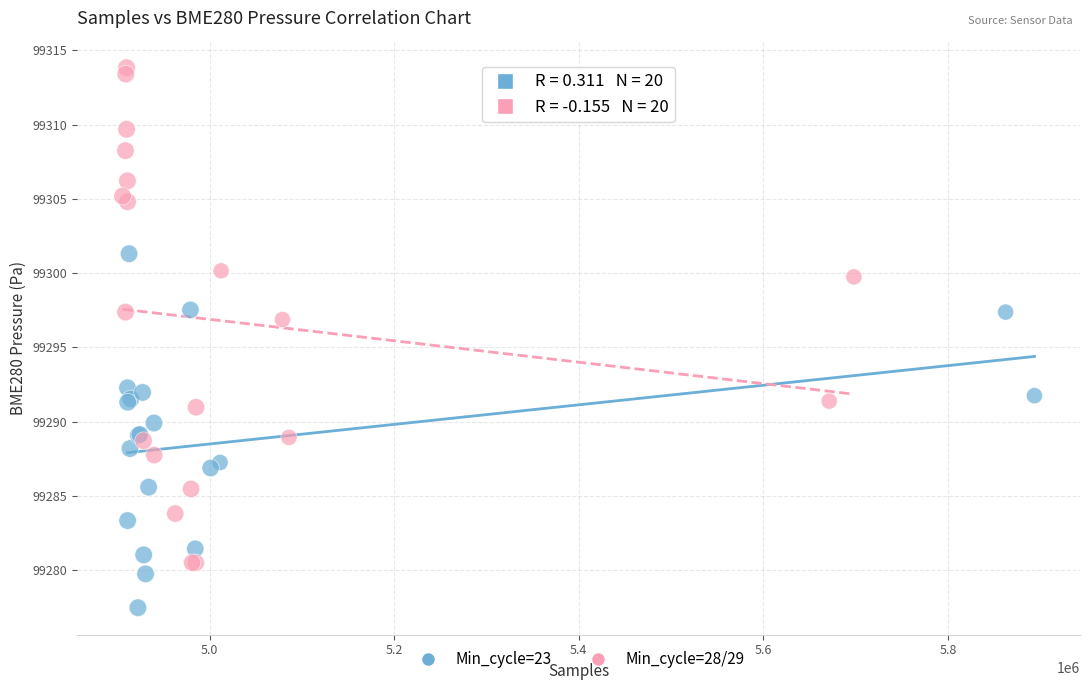

Which series reaches the minimum Y coordinate?

Min_cycle=23